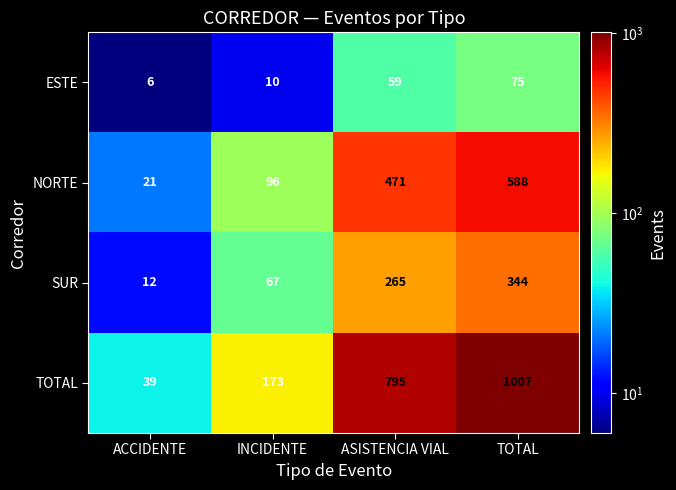

Reading right to left, extract all data points from this chart.

ESTE: 75	59	10	6
NORTE: 588	471	96	21
SUR: 344	265	67	12
TOTAL: 1007	795	173	39